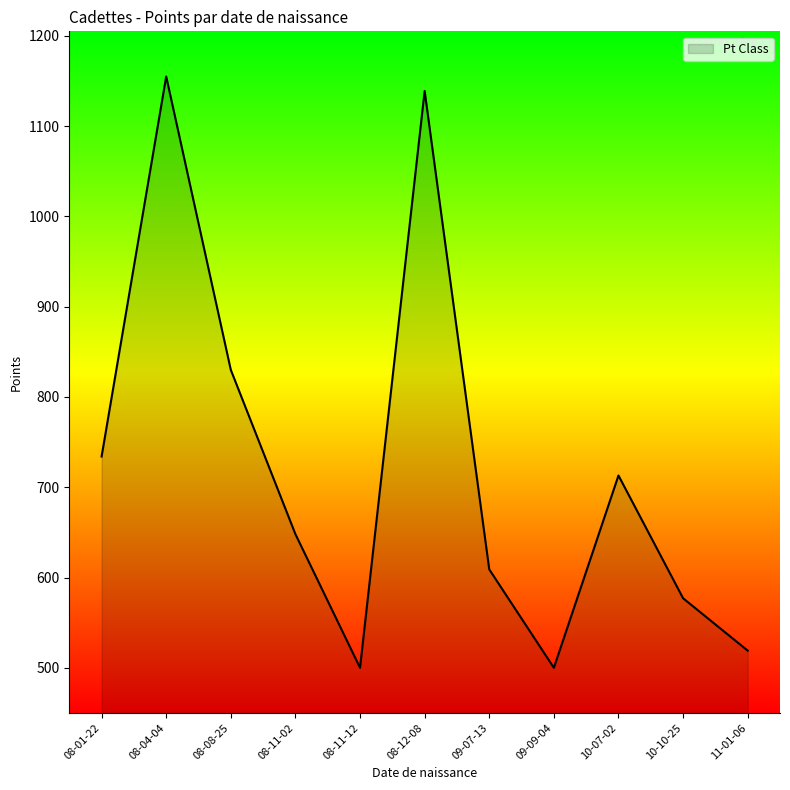

Reading left to right, transcribe all the data shown in this chart.

08-01-22=734	08-04-04=1155	08-08-25=830	08-11-02=648	08-11-12=500	08-12-08=1139	09-07-13=609	09-09-04=500	10-07-02=713	10-10-25=577	11-01-06=519